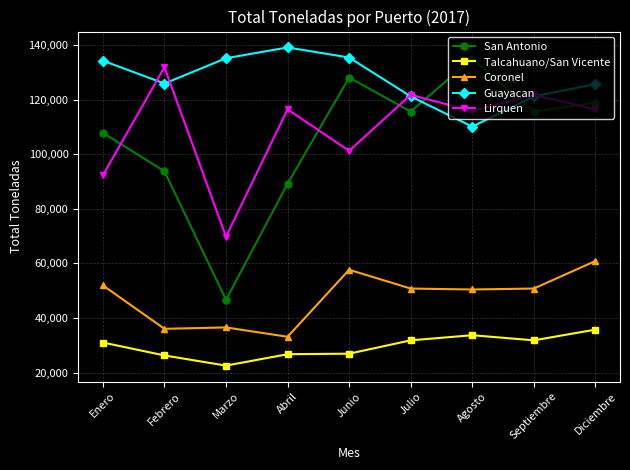

What is the value of the Guayacan point at the 4th from the left?

139066.0